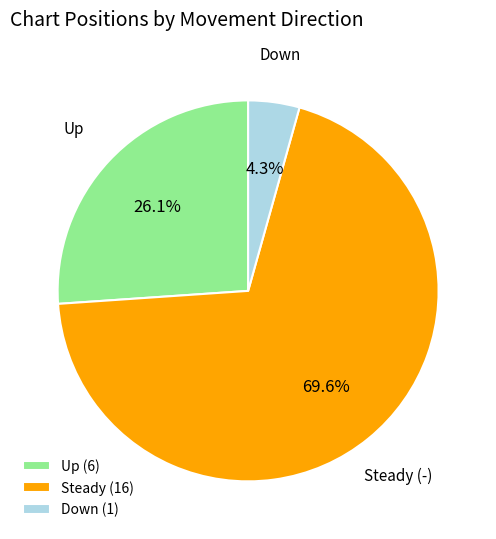

What percentage is NOT represented by Up (6)?

73.9%